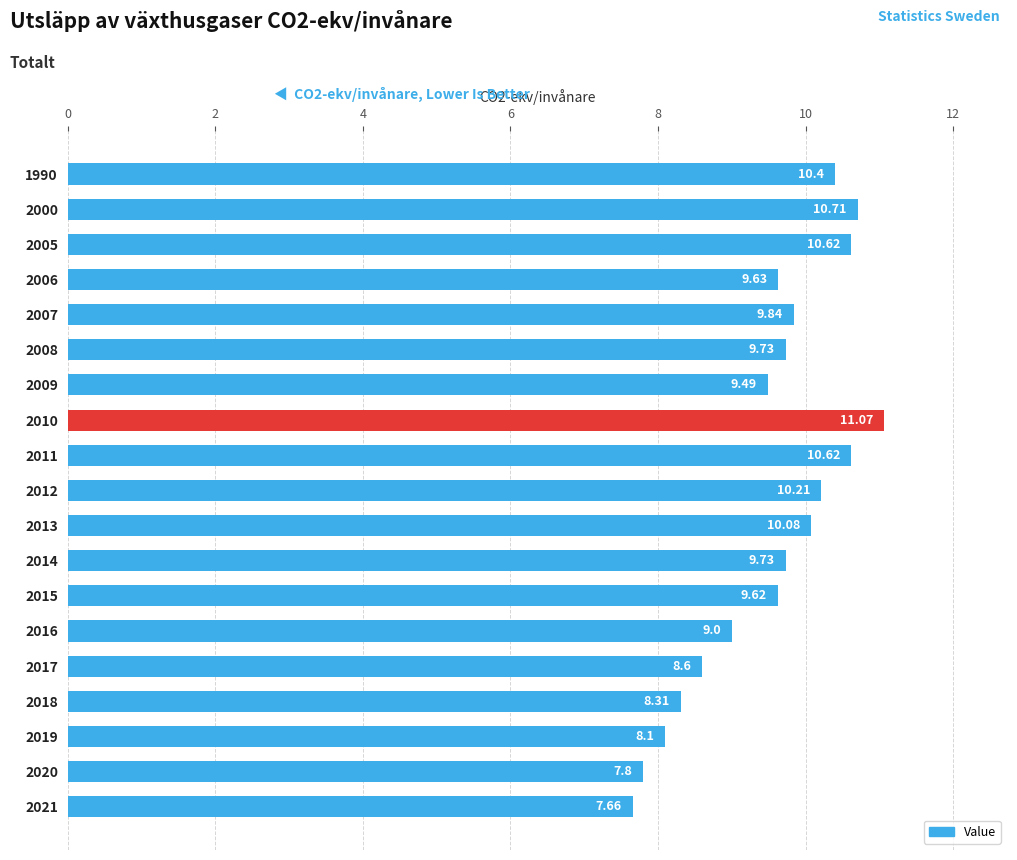

At which category does the chart reach its minimum across all series?

2021